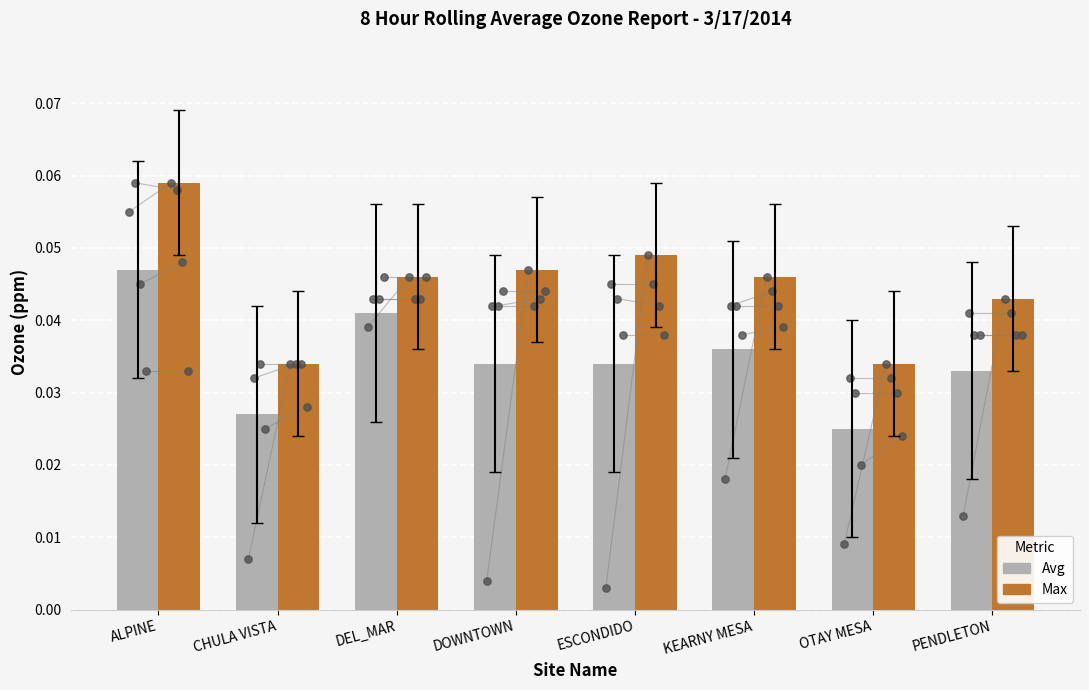

What is the total value across all series at ALPINE?

0.1